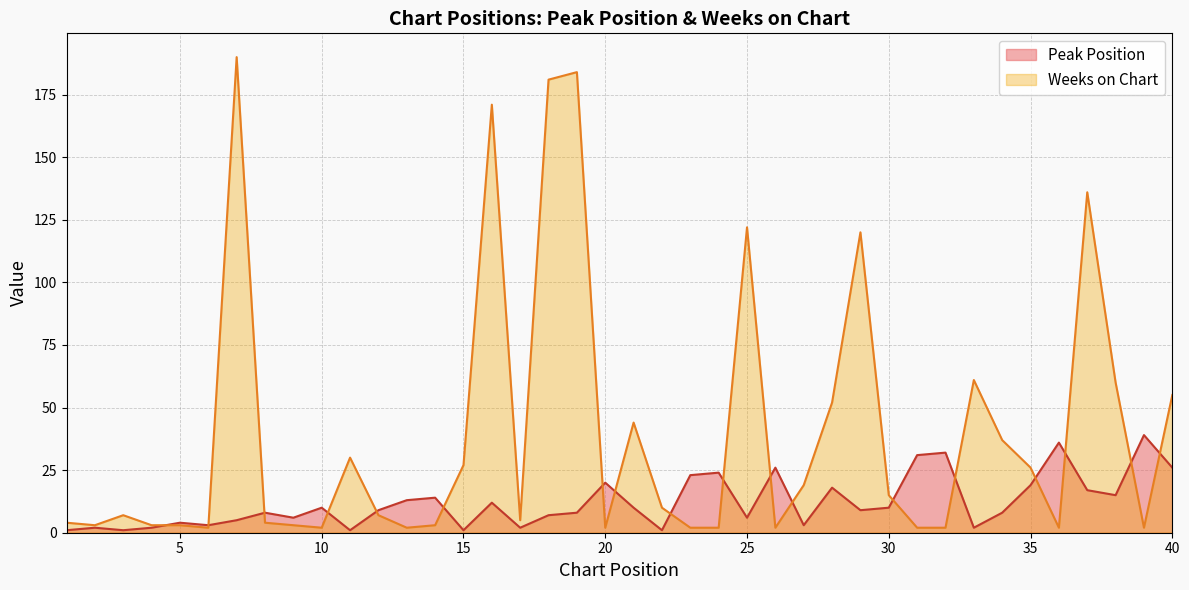

True or false: Peak Position has a value of 3 at 2.

False